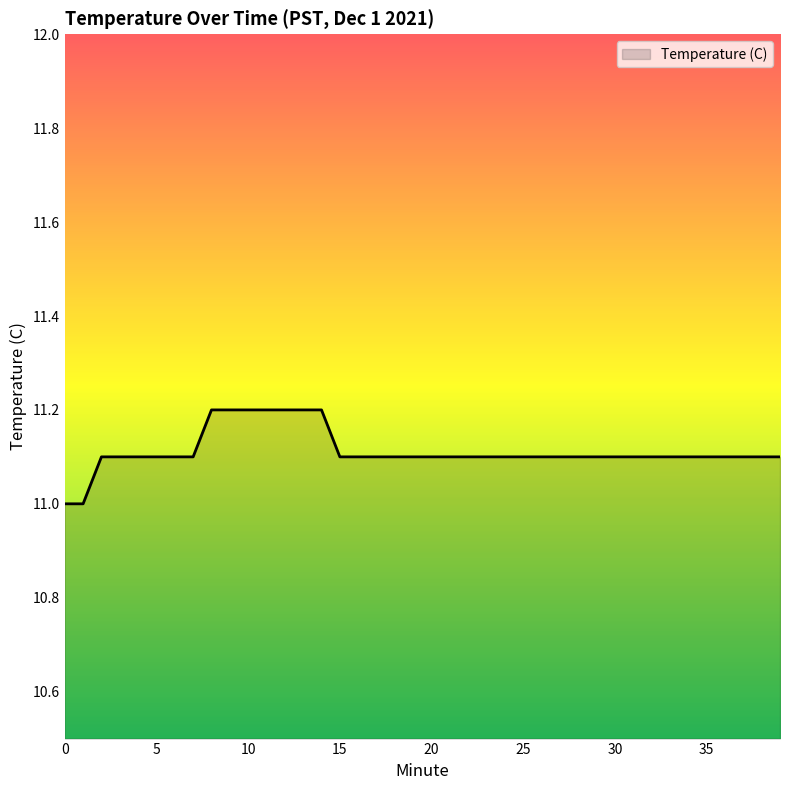

Is this an area chart (filled region under the line)?

No